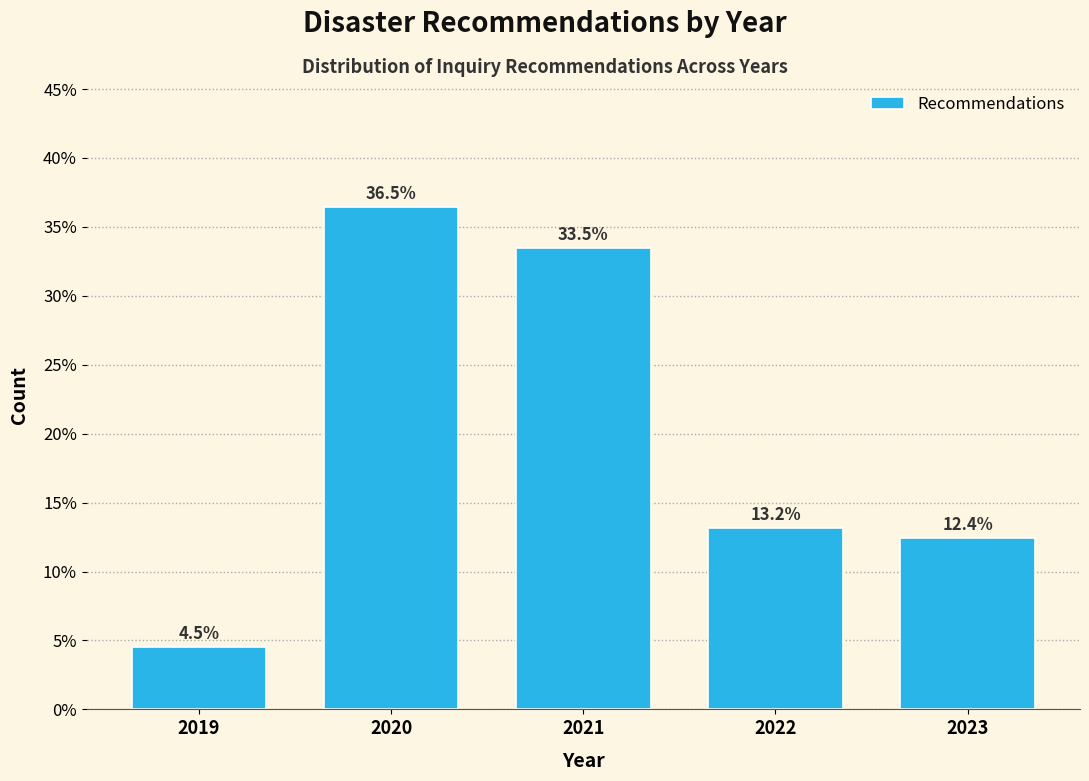

Reading left to right, transcribe all the data shown in this chart.

4.5	36.5	33.5	13.2	12.4